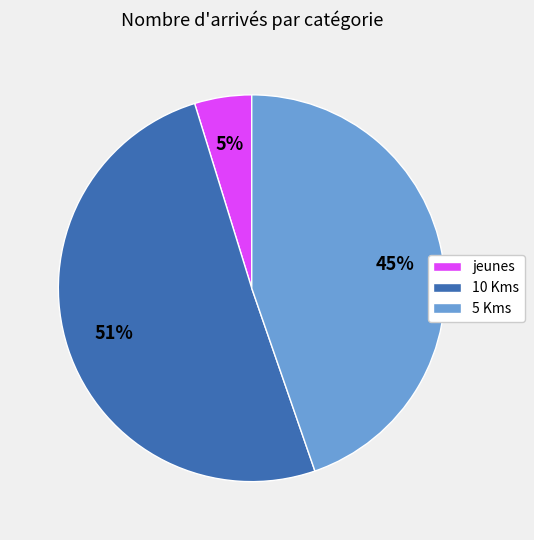

Which has a higher value, jeunes or 10 Kms?

10 Kms